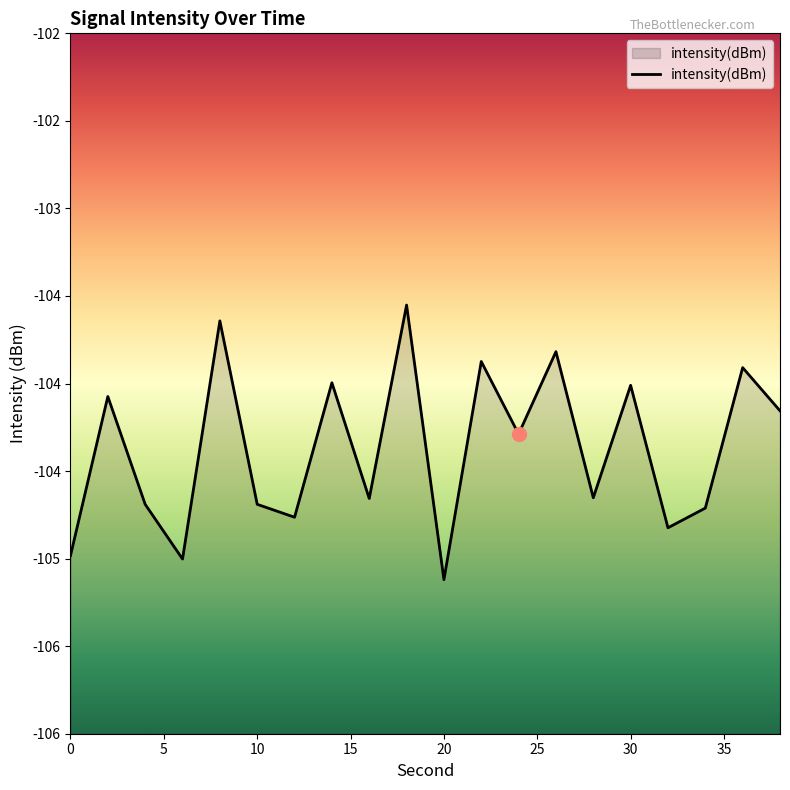

The chart shows a value of -55.7 at 18. True or false?

False